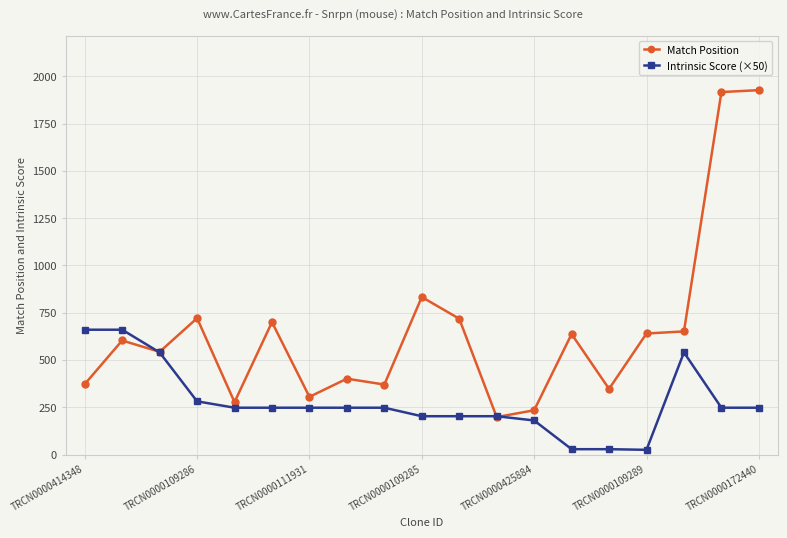

What is the value of the Intrinsic Score (×50) point at the 18th from the left?

247.5